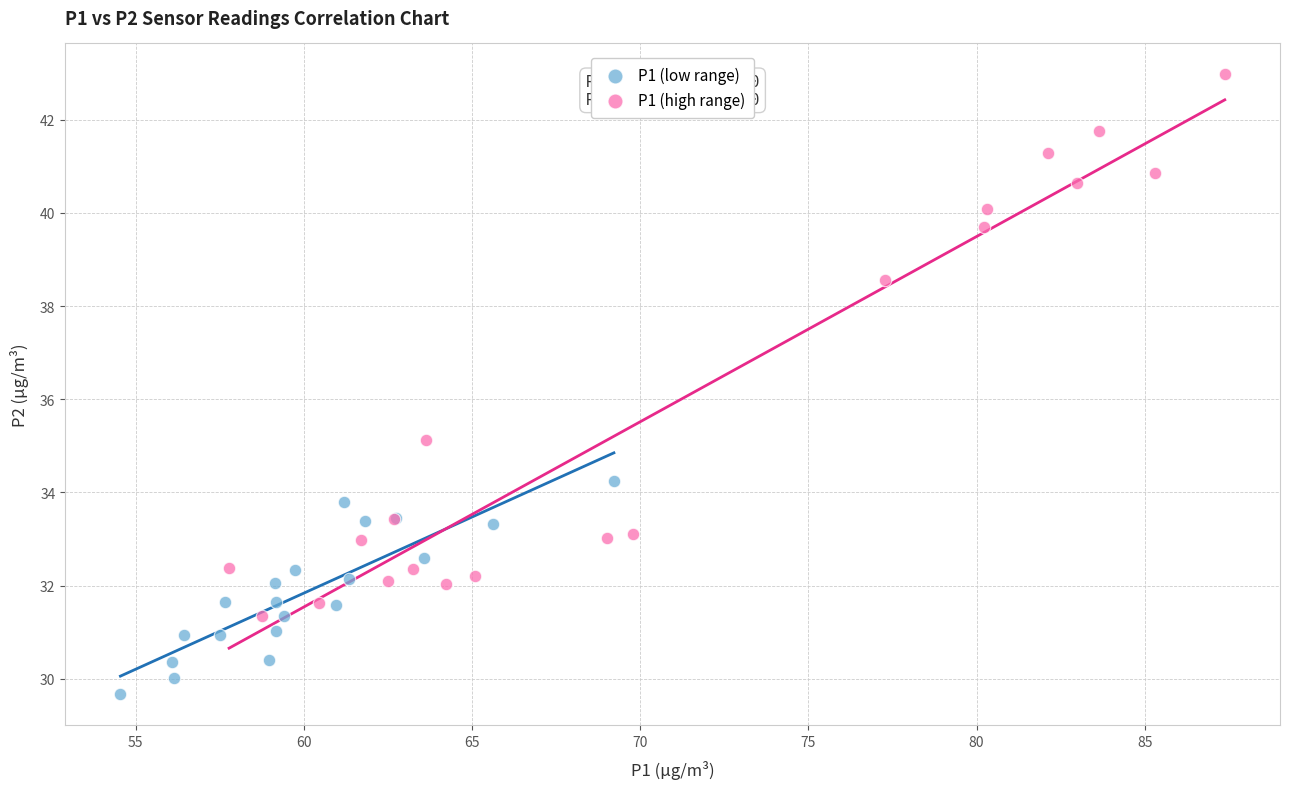

Which series has the widest spread of Y values?

P1 (high range)